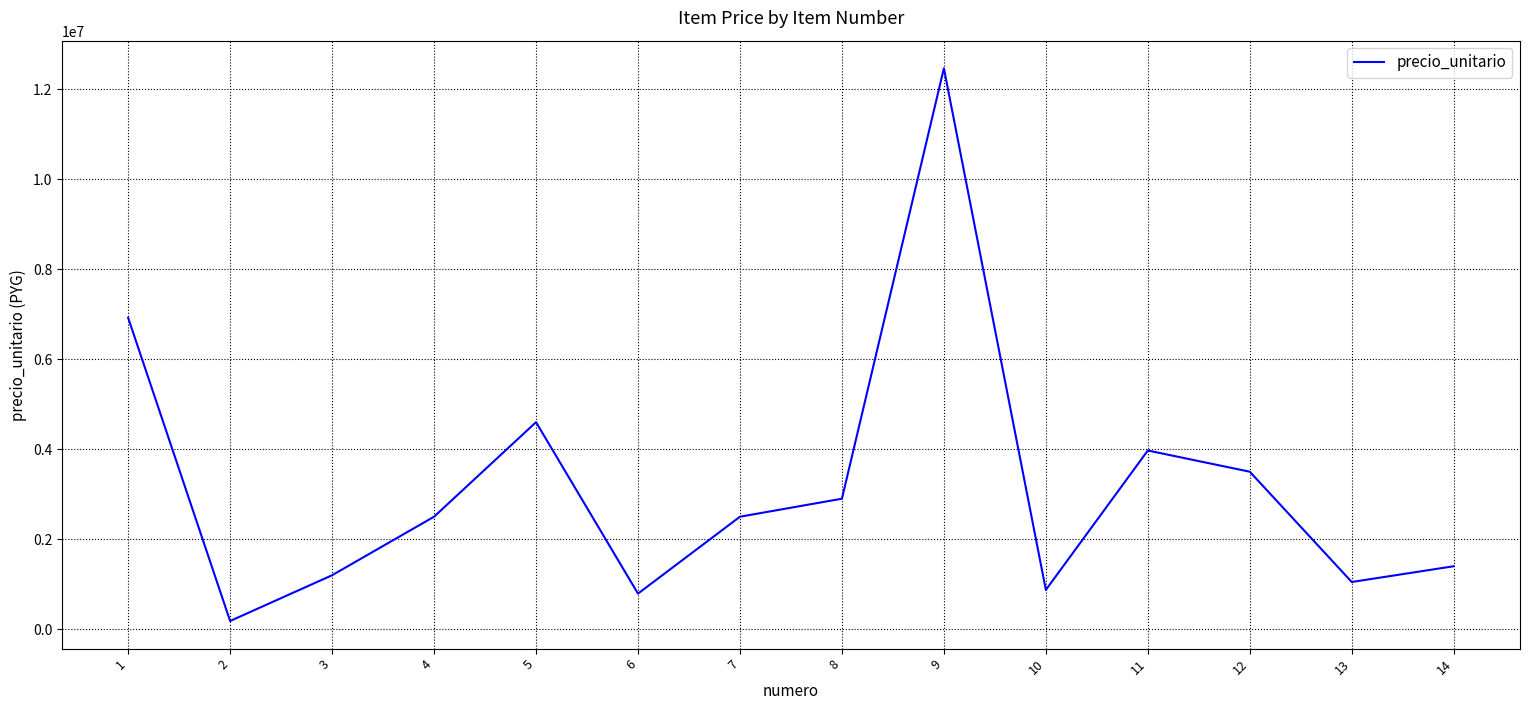

What is the ratio of the value at 3 to the value at 6?

1.5